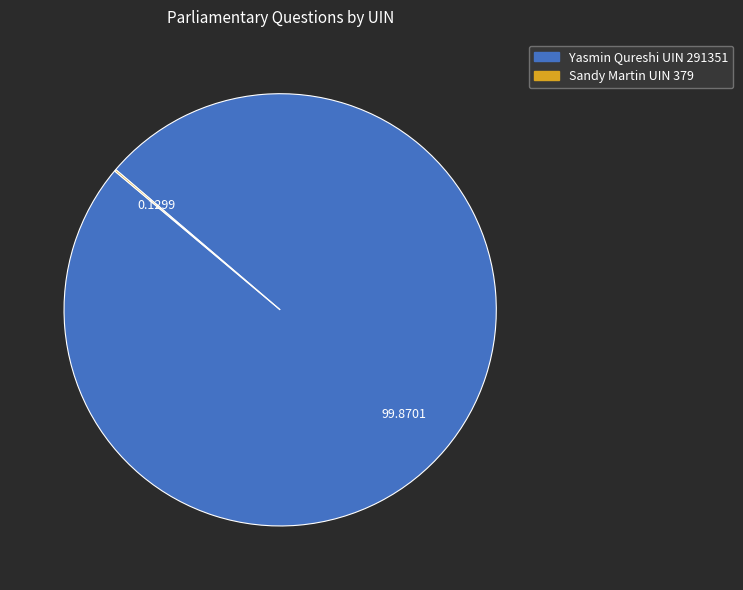

Is there any slice that represents more than half of the pie?

Yes